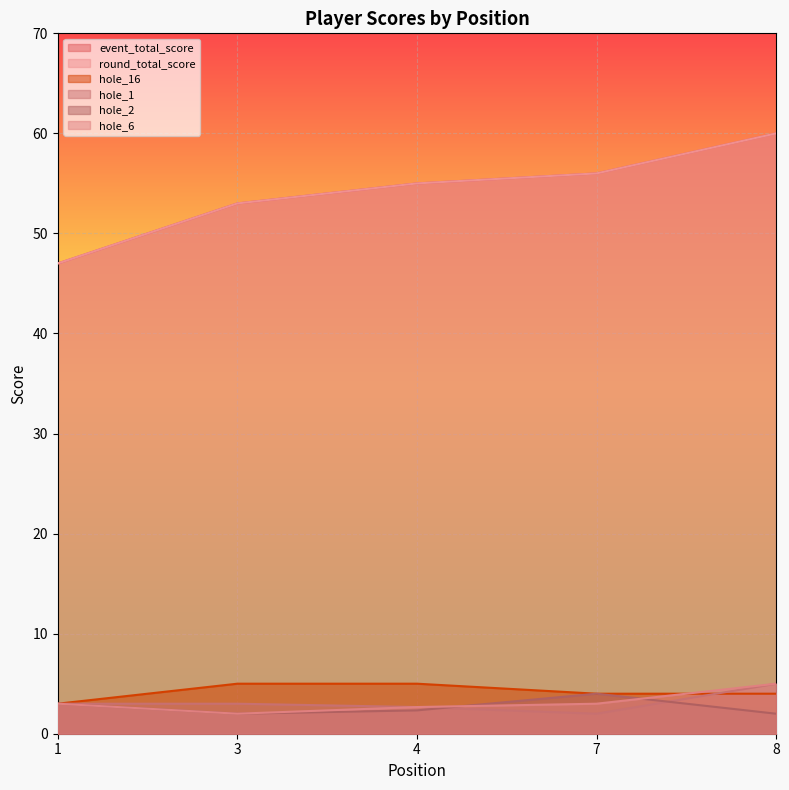

True or false: hole_1 has more than 2 interior local peaks.

False